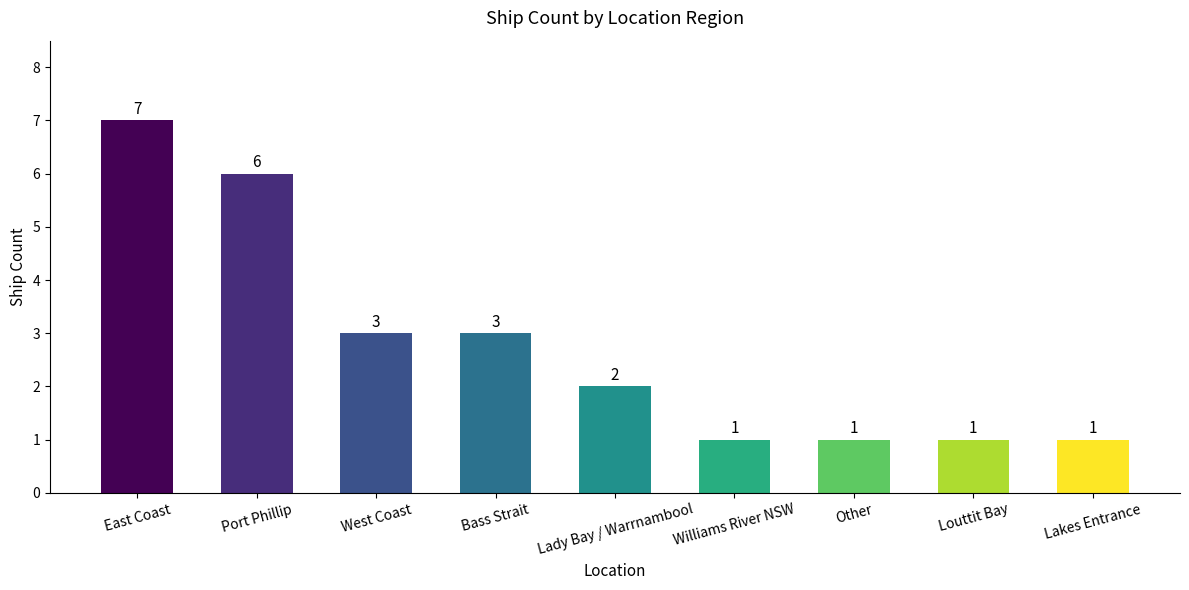

What is the greatest value displayed?

7